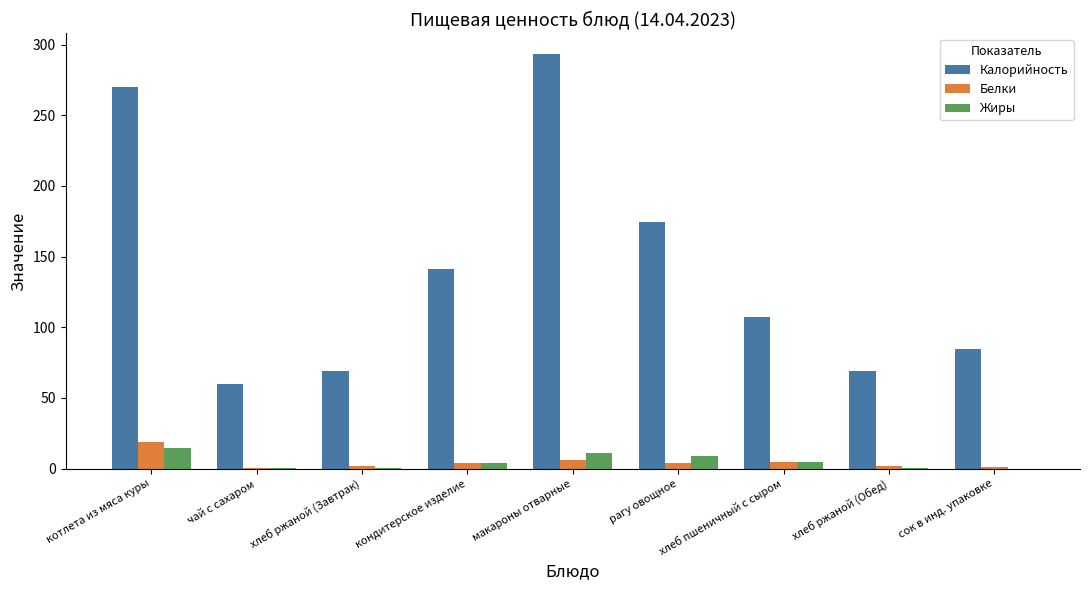

What is the sum of all Жиры values?

44.0